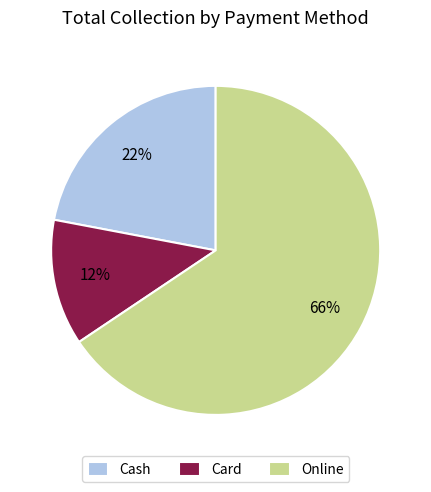

To the nearest percent, what portion does Card represent?

12%